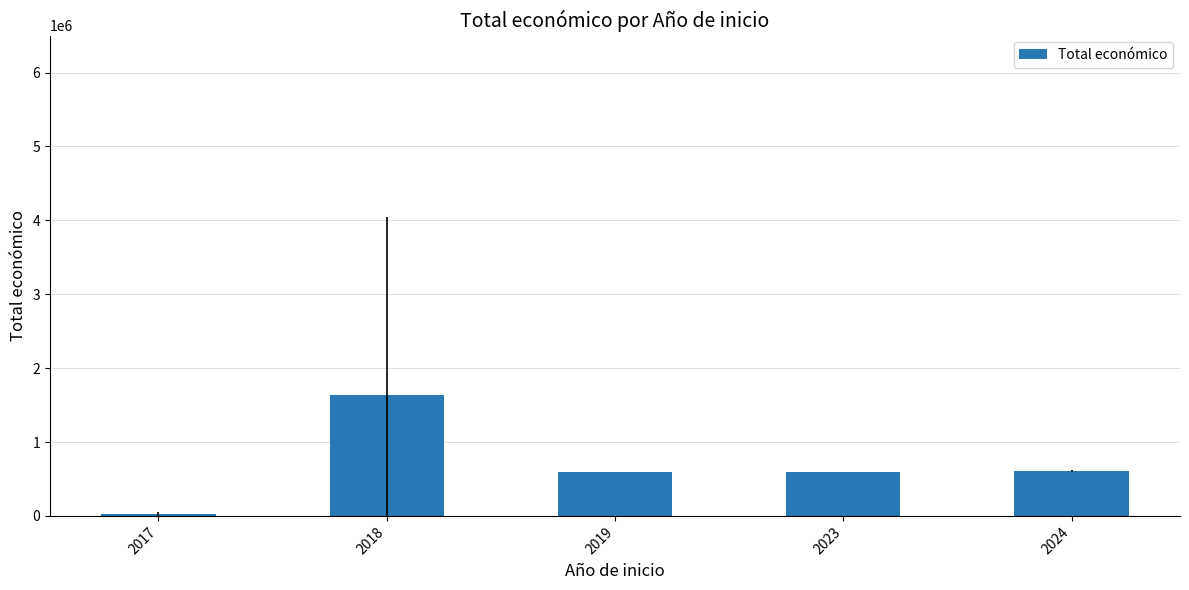

Where does the data first go above 599957?

2018